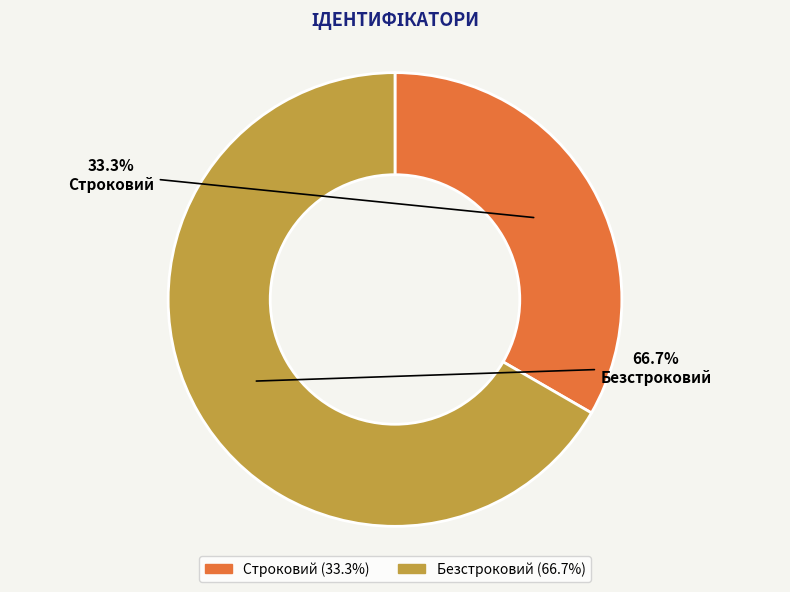

How many slices are in this pie chart?

2